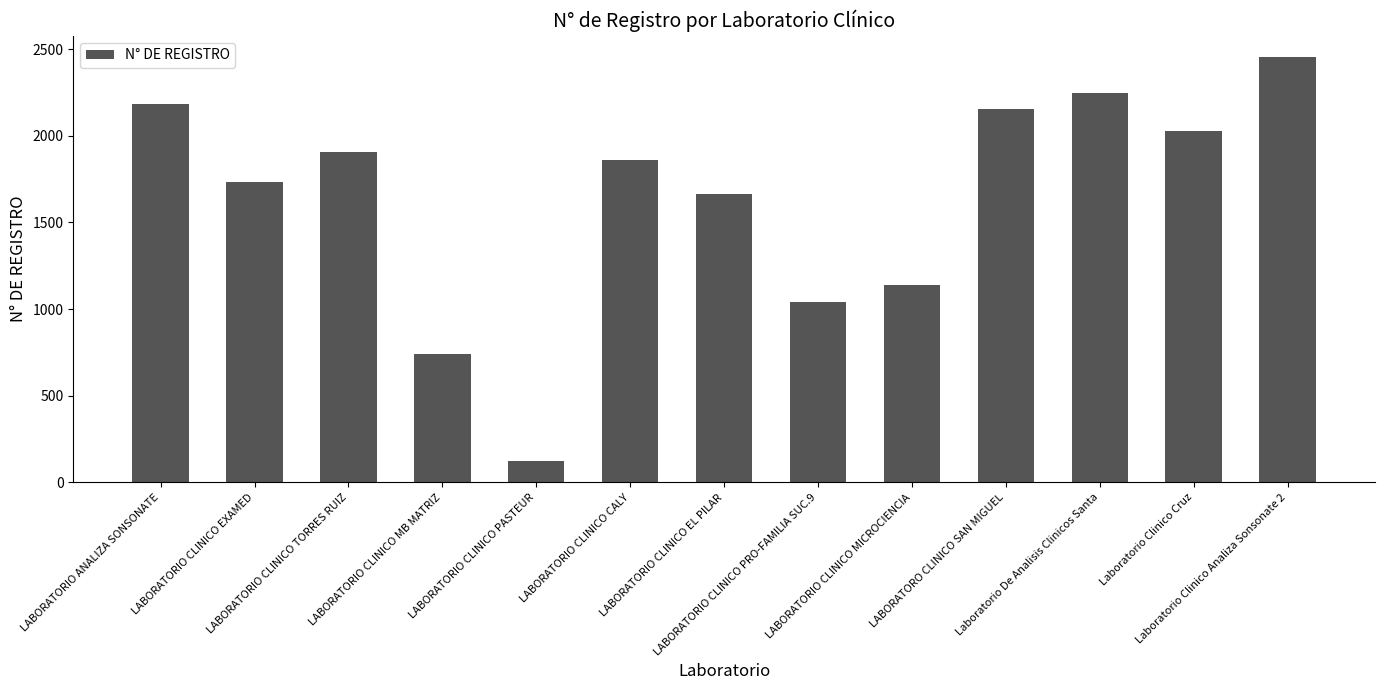

How many series are shown in this chart?

1